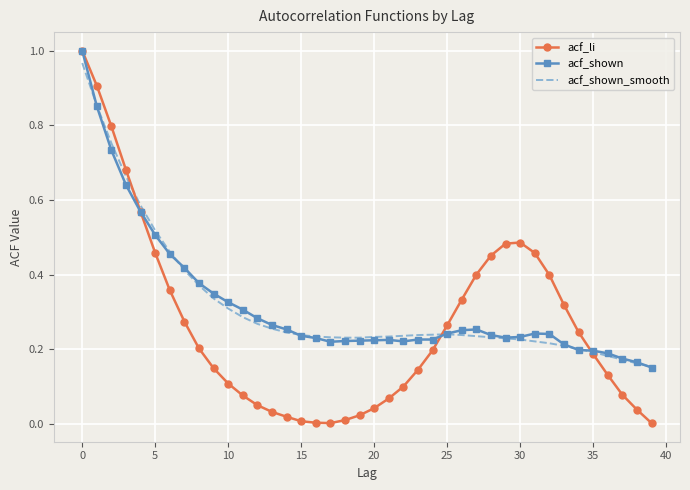

Which series has the largest range (max minus min)?

acf_li